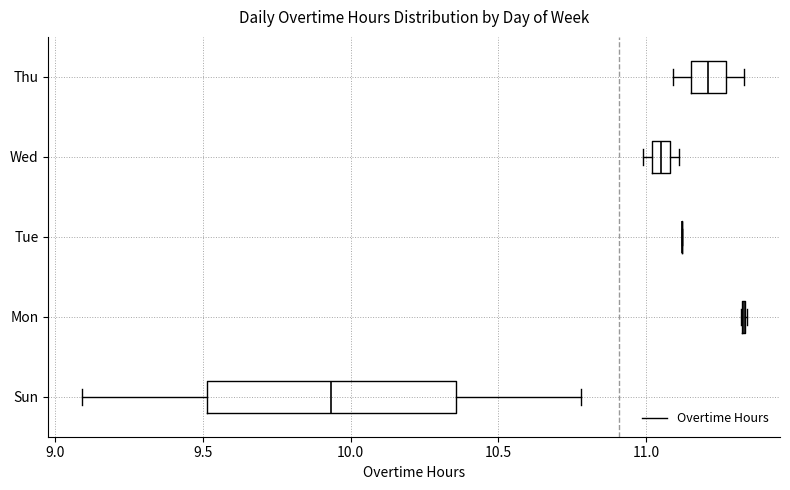

Which box is the widest, from its left edge to its right edge?

Sun